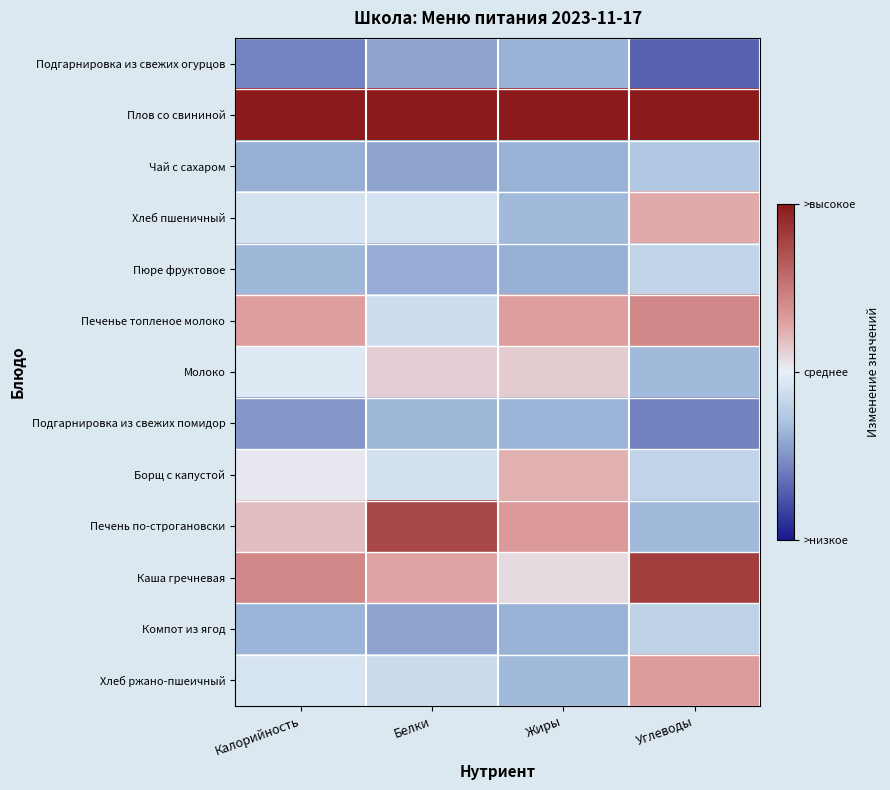

Reading right to left, list all the values displayed in this chart.

Подгарнировка из свежих огурцов: Углеводы=-1.4	Жиры=-0.7	Белки=-0.9	Калорийность=-1.1
Плов со свининой: Углеводы=2.0	Жиры=2.0	Белки=2.0	Калорийность=2.0
Чай с сахаром: Углеводы=-0.5	Жиры=-0.7	Белки=-0.8	Калорийность=-0.8
Хлеб пшеничный: Углеводы=0.5	Жиры=-0.7	Белки=-0.2	Калорийность=-0.2
Пюре фруктовое: Углеводы=-0.4	Жиры=-0.8	Белки=-0.8	Калорийность=-0.7
Печенье топленое молоко: Углеводы=0.9	Жиры=0.6	Белки=-0.3	Калорийность=0.6
Молоко: Углеводы=-0.7	Жиры=0.3	Белки=0.3	Калорийность=-0.1
Подгарнировка из свежих помидор: Углеводы=-1.1	Жиры=-0.7	Белки=-0.7	Калорийность=-1.0
Борщ с капустой: Углеводы=-0.4	Жиры=0.5	Белки=-0.2	Калорийность=0.1
Печень по-строгановски: Углеводы=-0.7	Жиры=0.7	Белки=1.5	Калорийность=0.4
Каша гречневая: Углеводы=1.6	Жиры=0.2	Белки=0.6	Калорийность=0.9
Компот из ягод: Углеводы=-0.4	Жиры=-0.7	Белки=-0.8	Калорийность=-0.7
Хлеб ржано-пшеичный: Углеводы=0.6	Жиры=-0.7	Белки=-0.3	Калорийность=-0.2